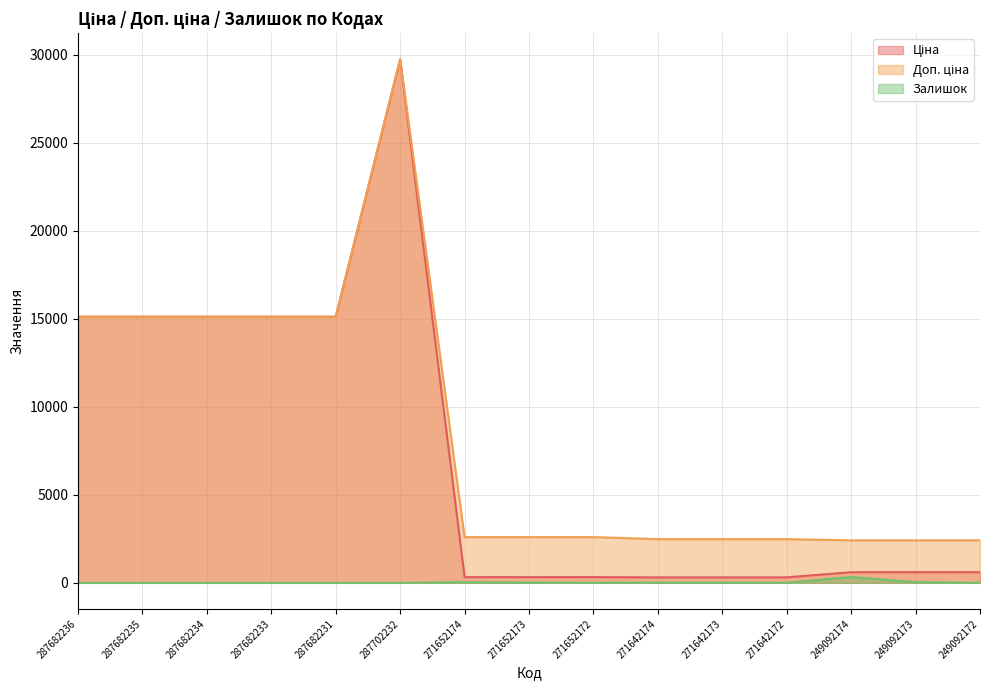

What is the difference between the highest and lowest values at 287682233?

15120.0